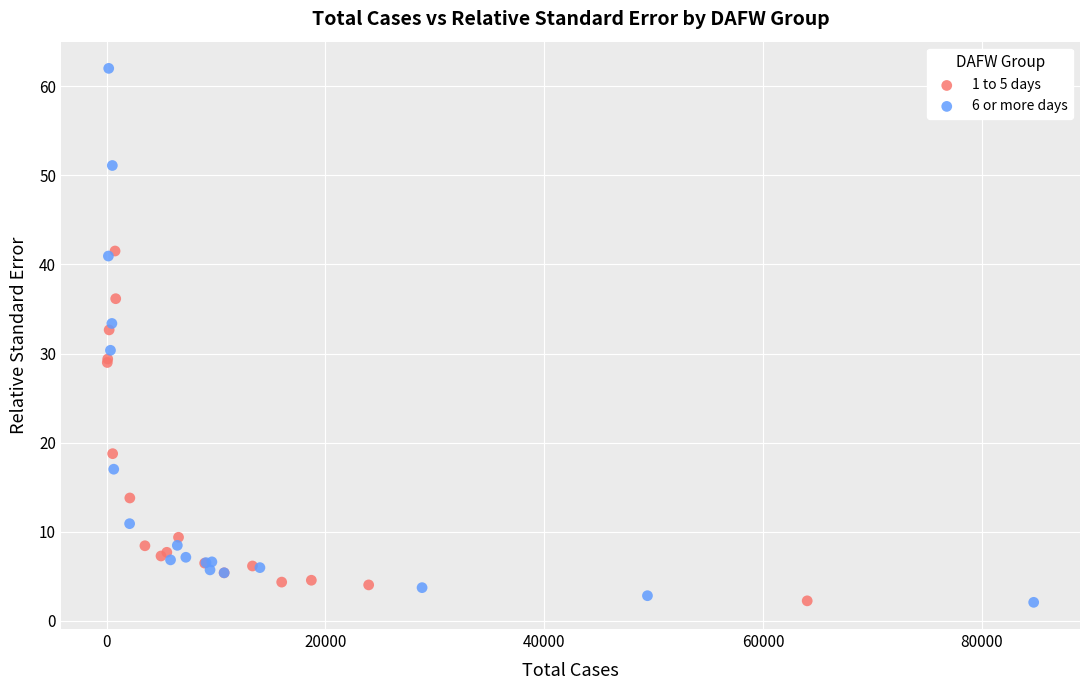

What are all the series names shown in the legend?

1 to 5 days, 6 or more days